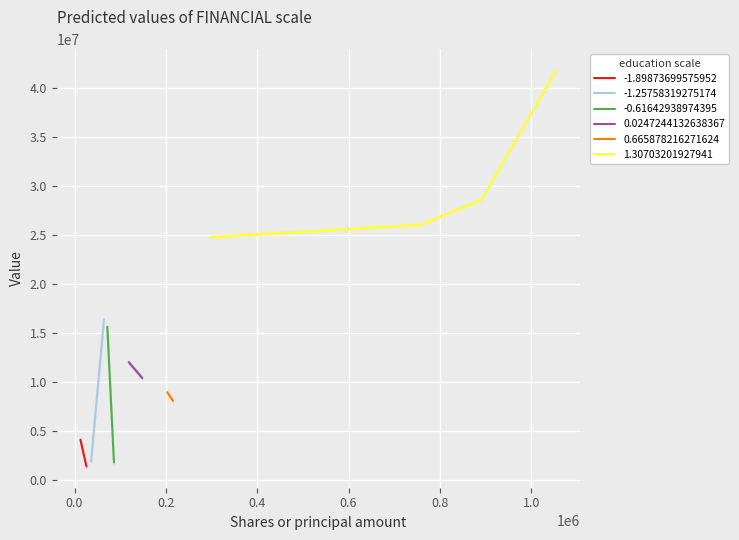

What is the highest value of the 1.30703201927941 series?

41806000